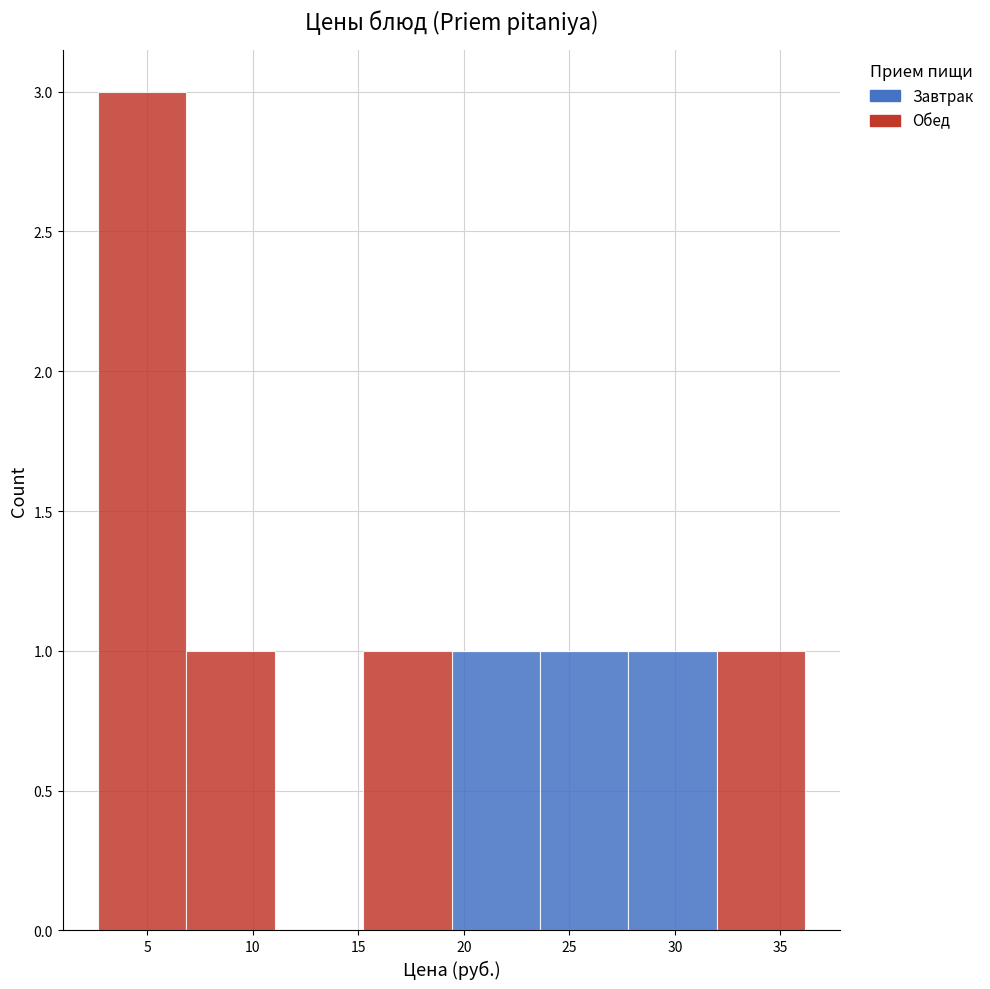

Reading left to right, transcribe this chart: for each stacked bar, give the range it covers on the x-axis and its total height. Neither the bar edges nor the heights are printed on the chart, so give them approximately, as read against the axes.

2.5 to 7.0: 3
7.0 to 11.0: 1
11.0 to 15.0: 0
15.0 to 19.5: 1
19.5 to 23.5: 1
23.5 to 28.0: 1
28.0 to 32.0: 1
32.0 to 36.0: 1